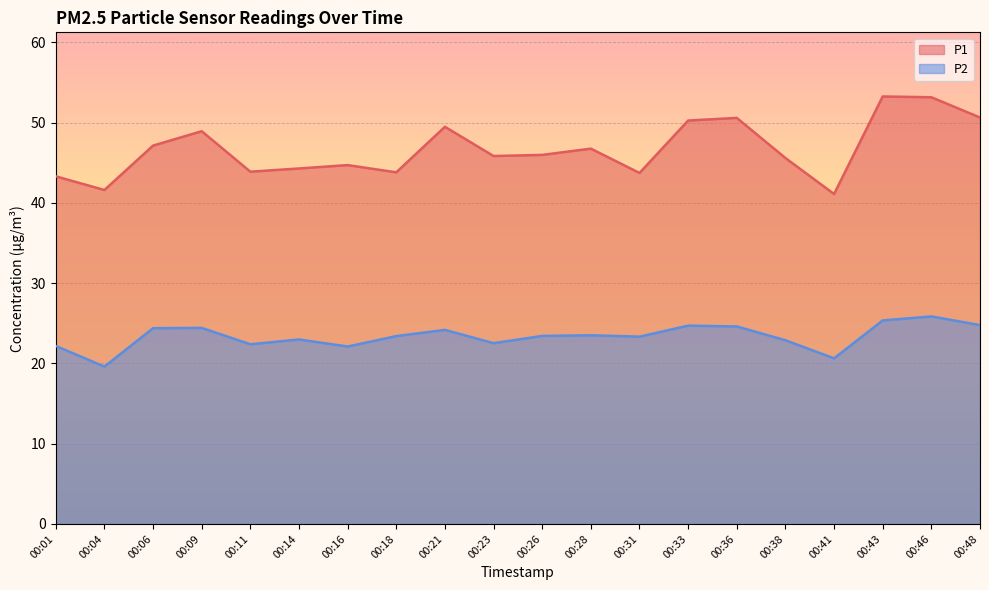

Which category has the highest value in the P2 series?

00:46